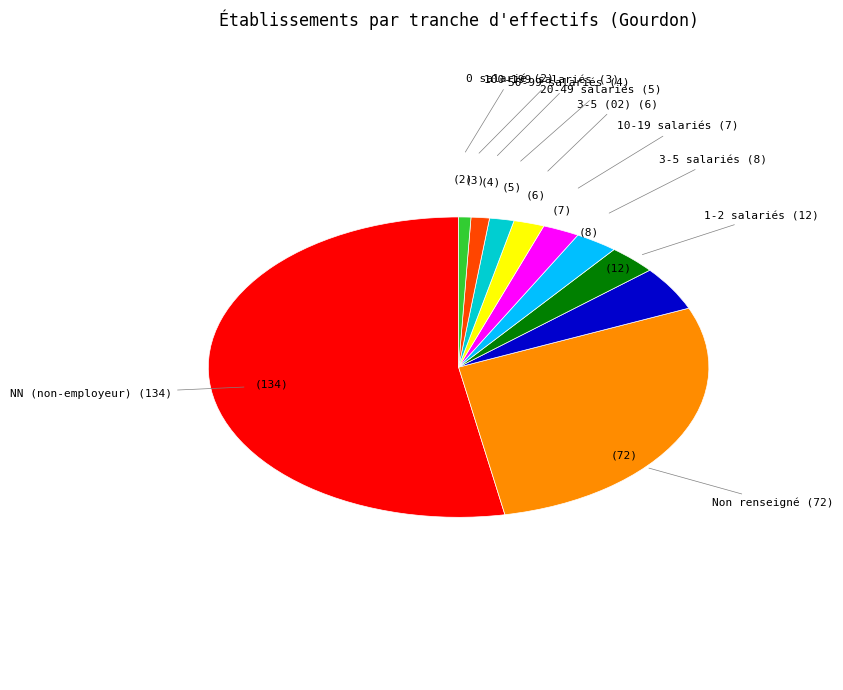

Is it true that 20-49 salariés is 9% of the pie?

False